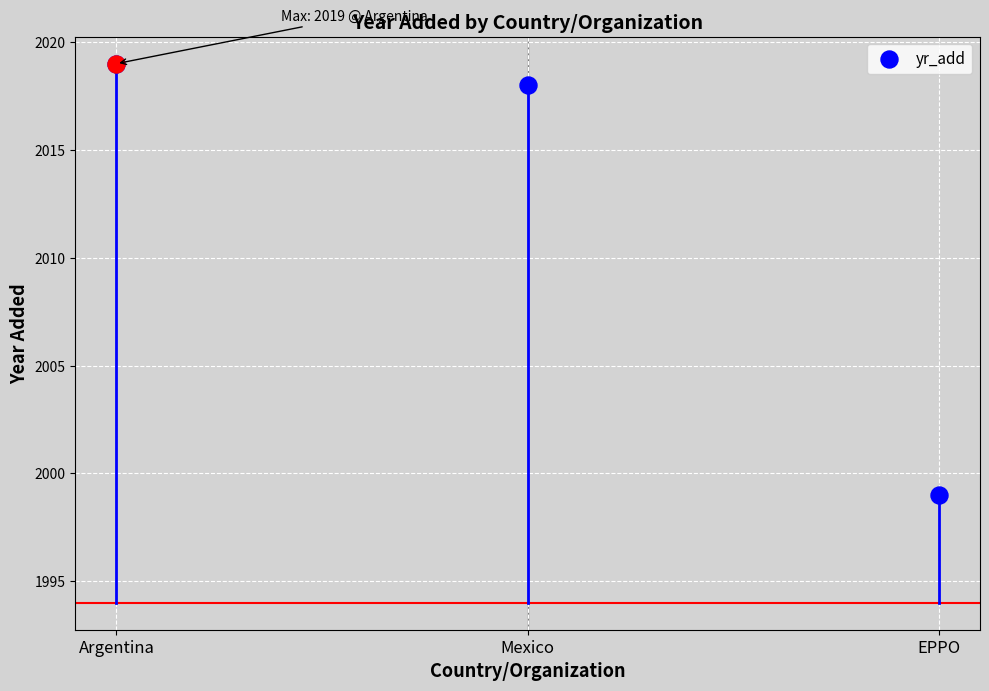

What is the change in value from Argentina to Mexico?

-1